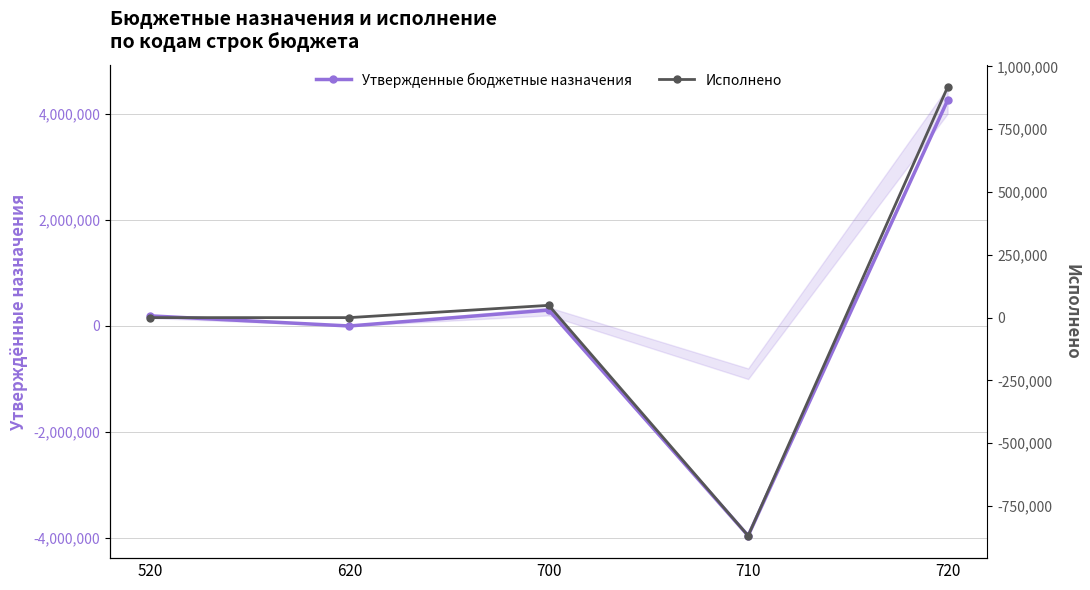

List the series in order of their overall mean, lowest first.

Исполнено, Утвержденные бюджетные назначения